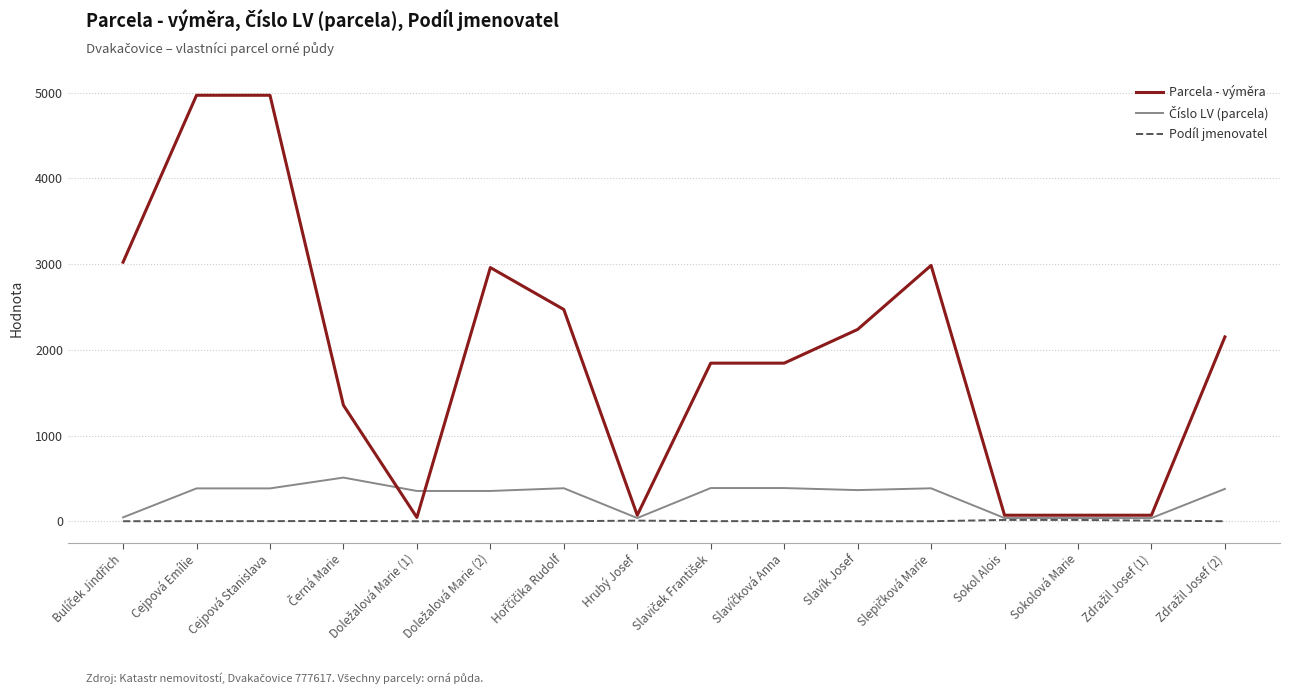

What is the highest value of the Parcela - výměra series?

4970